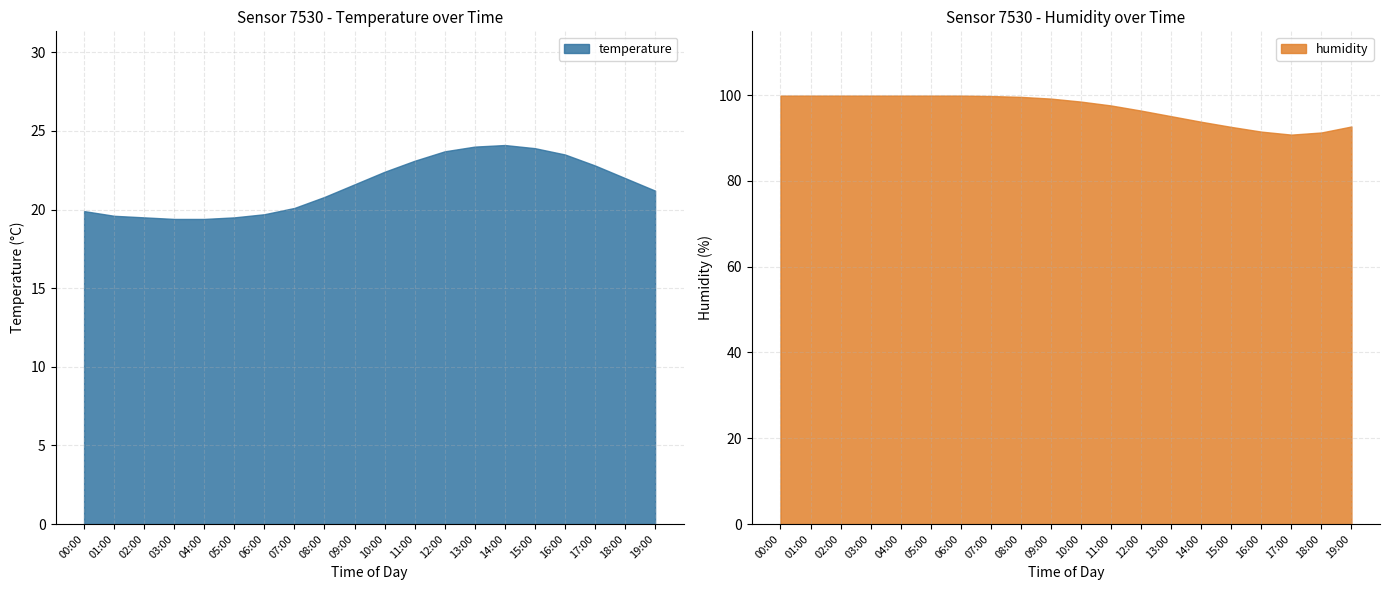

Count the number of data series in this chart.

2